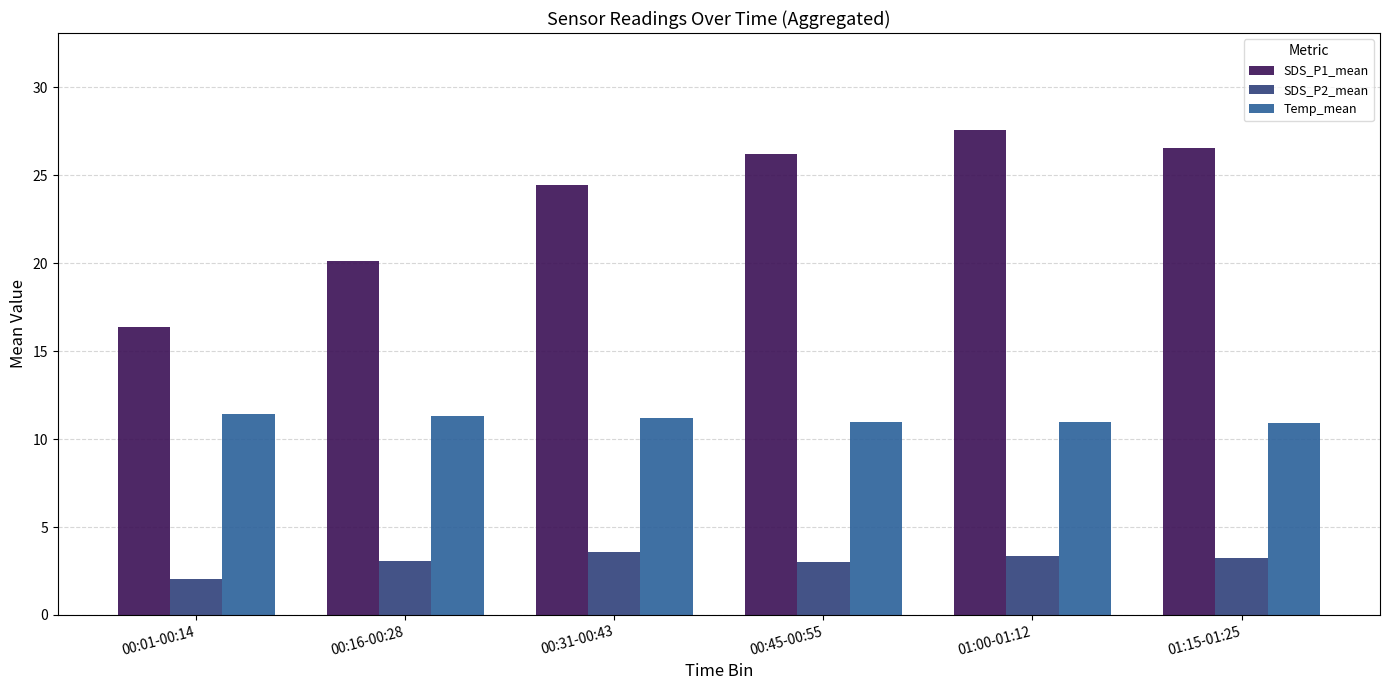

Which series has the largest range (max minus min)?

SDS_P1_mean